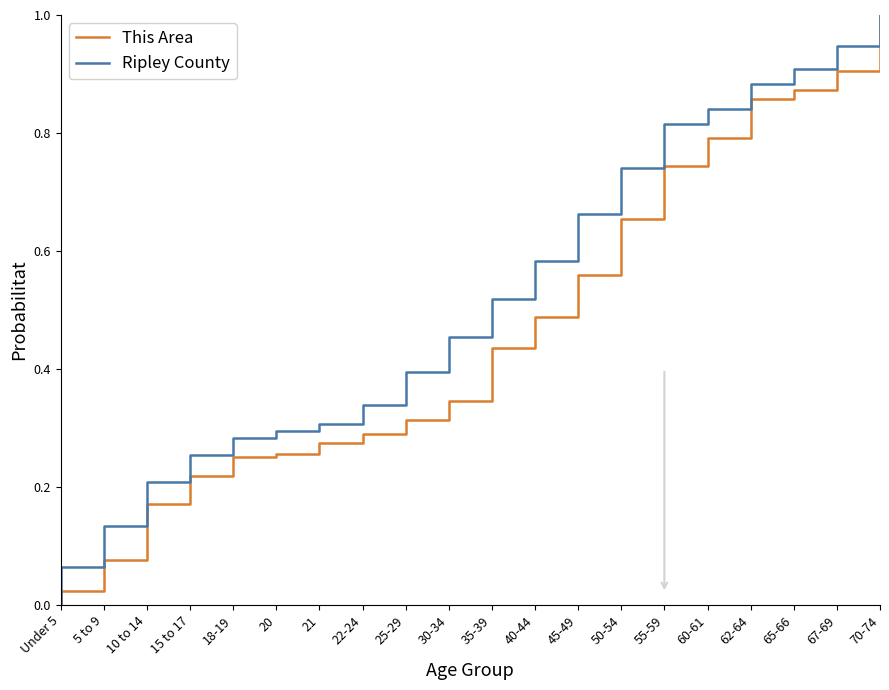

At which label is This Area closest to 0?

Under 5